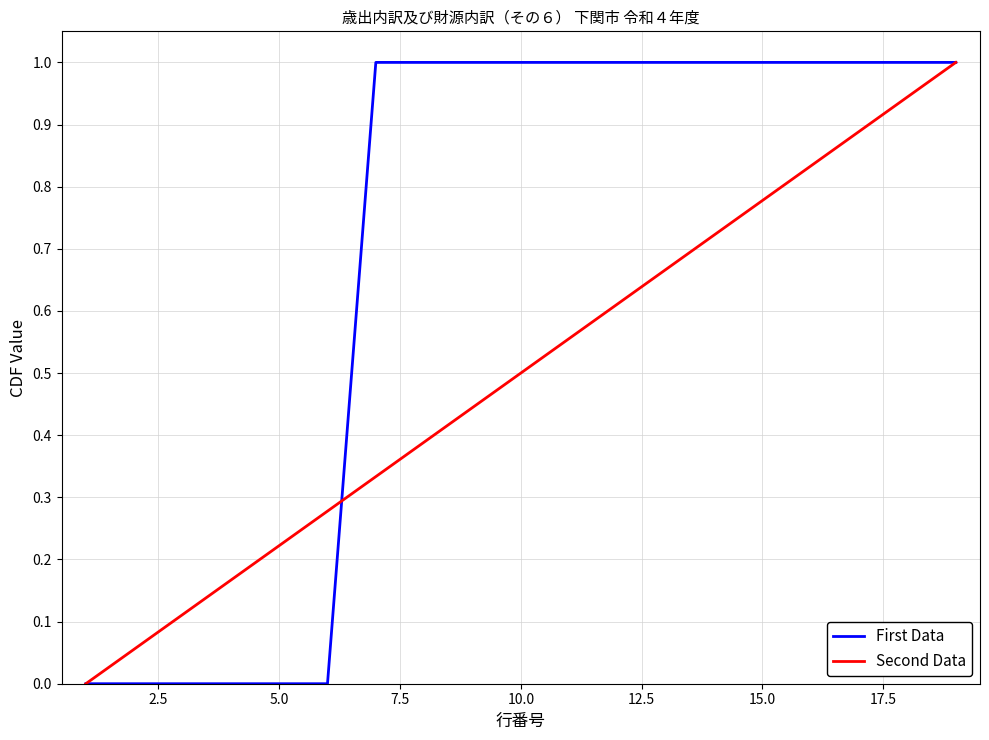

What is the maximum value for Second Data?

1.0